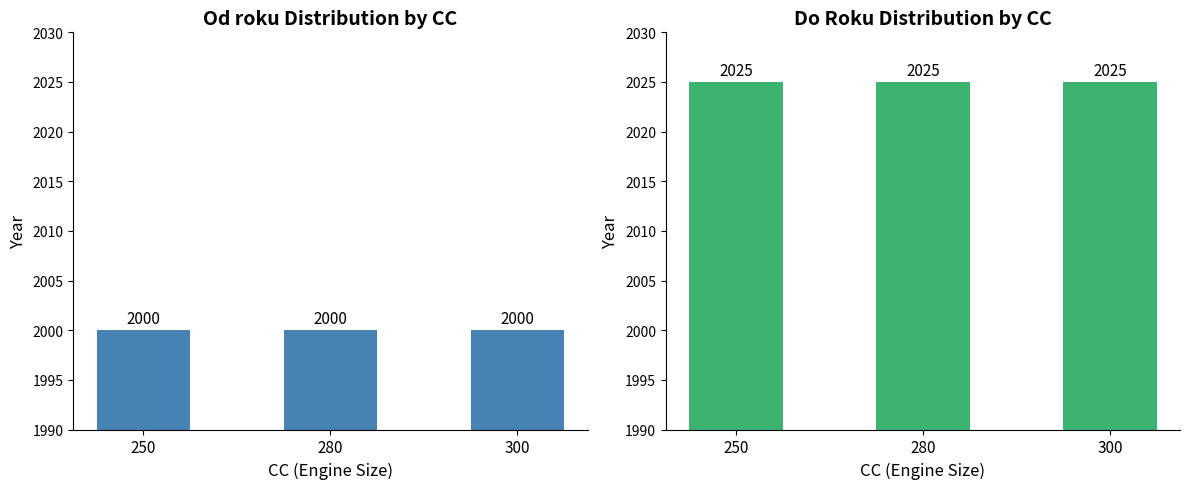

How many bars are there in total?

6